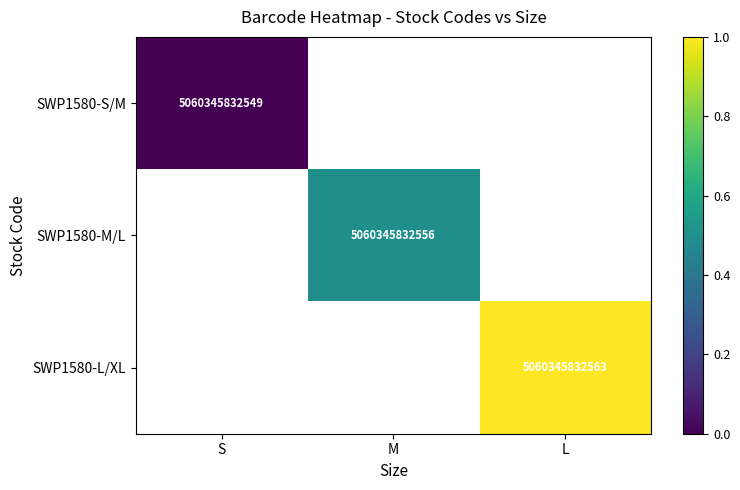

The SWP1580-M/L series shows 2236877324415 at M. True or false?

False